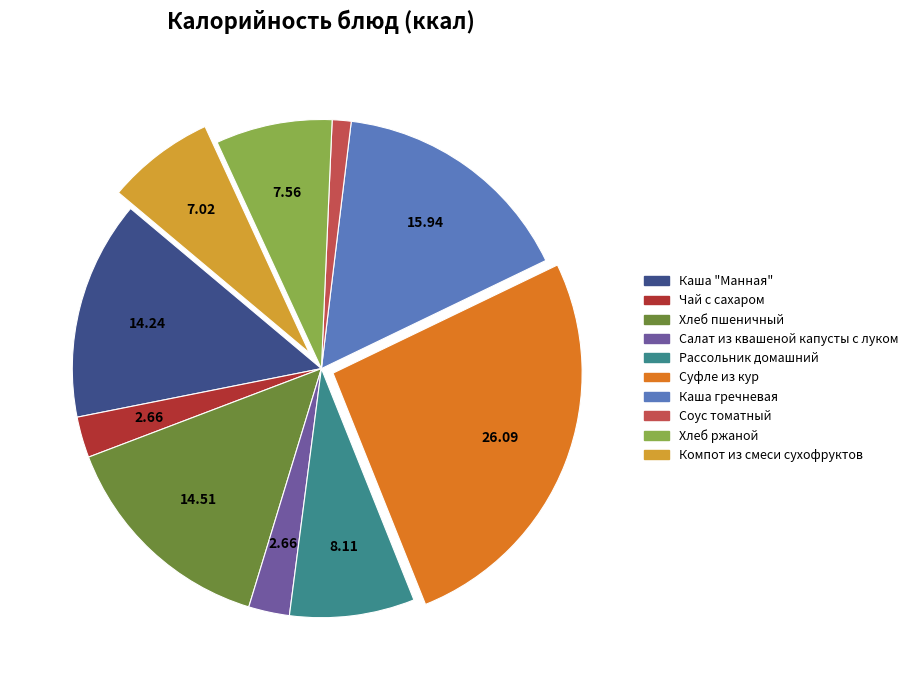

What is the largest slice in the pie chart?

Суфле из кур